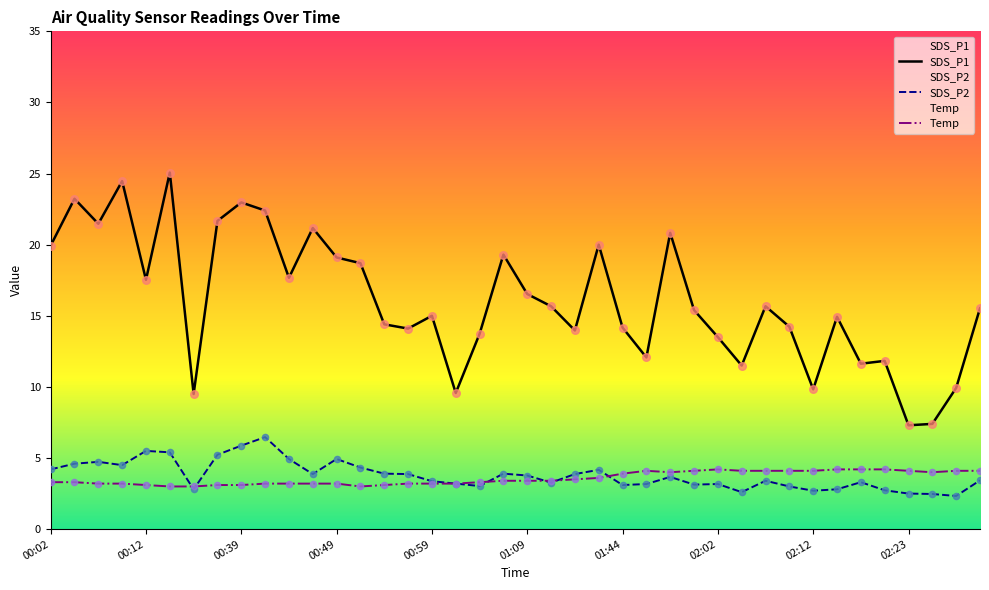

Which series reaches the minimum Y coordinate?

SDS_P2